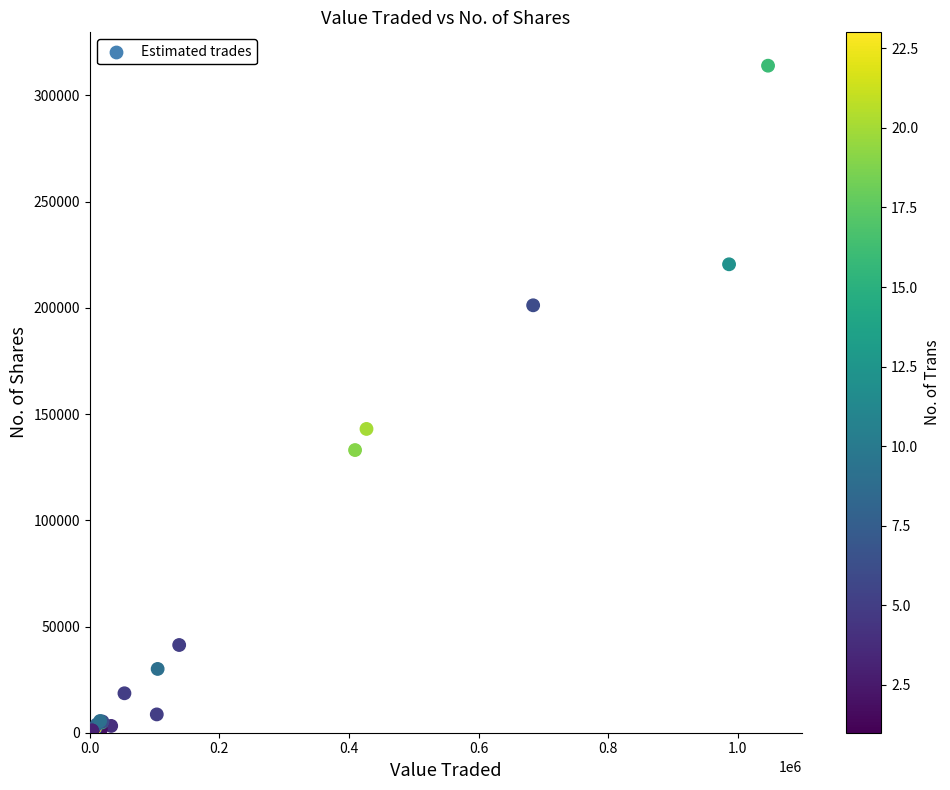

What Y value in the scatter plot is closest to 157010?

143015